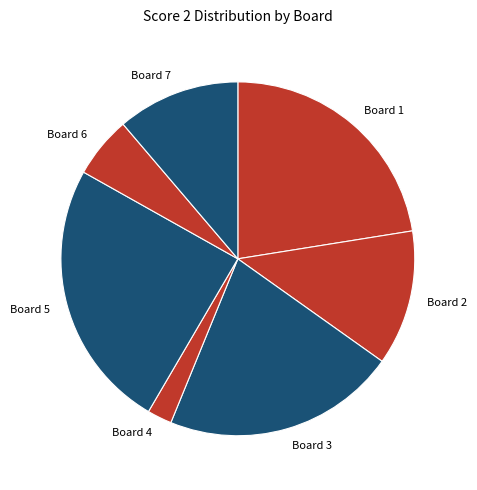

What is the smallest slice in the pie chart?

Board 4